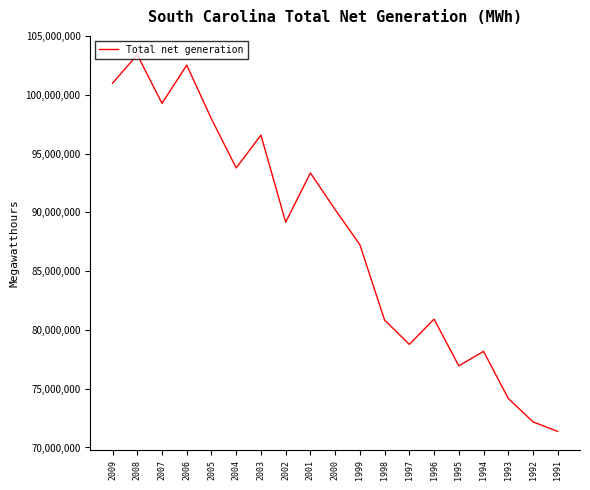

What is the change in value from 2000 to 1999?

-2986949